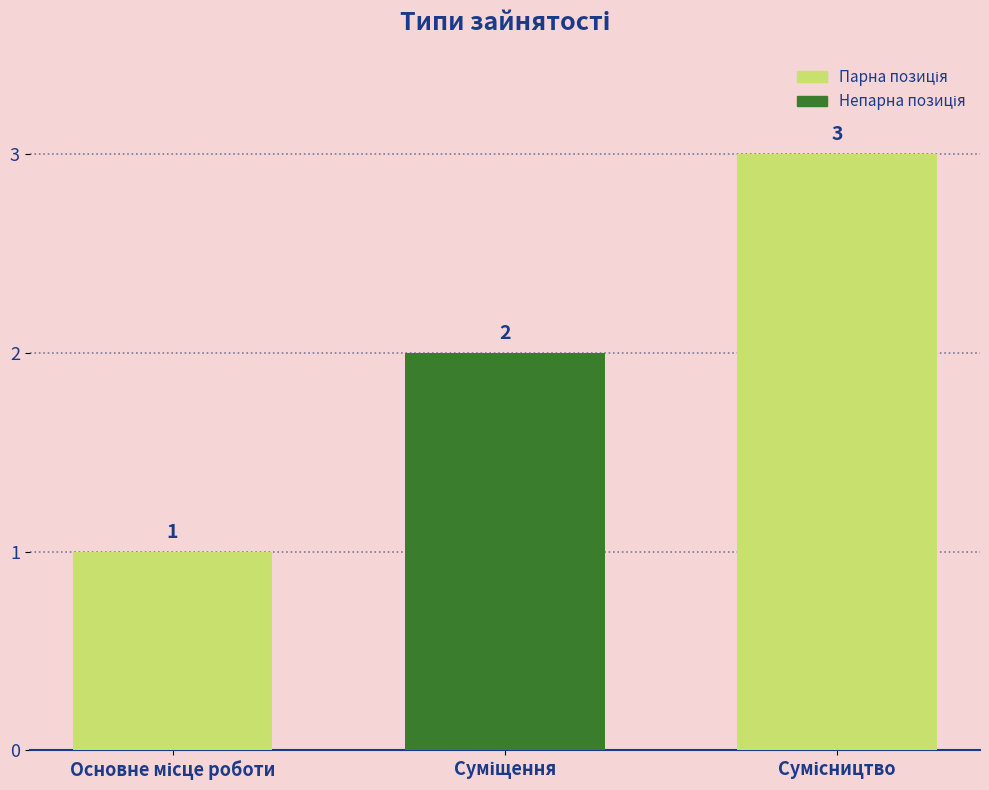

How many values are between 1 and 3?

3